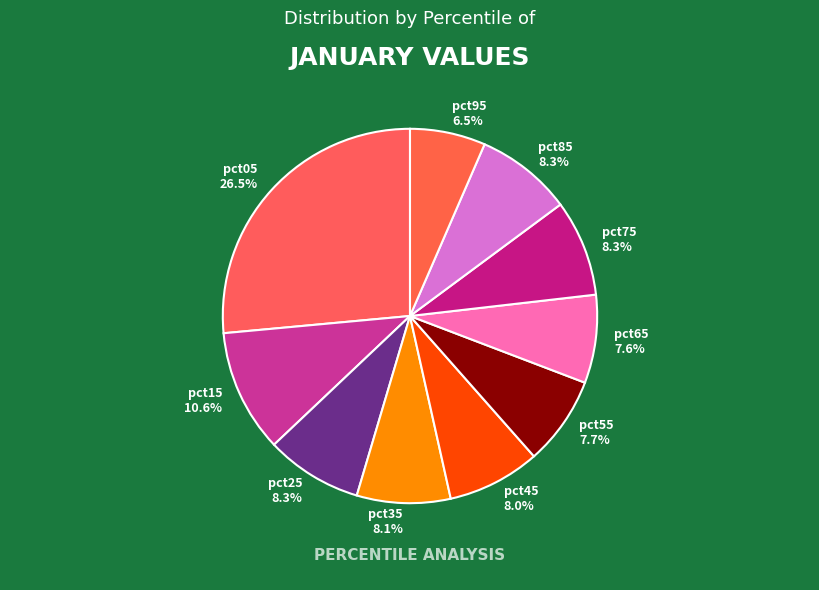

To the nearest percent, what is the difference between the largest and smallest slice percentages?

20%